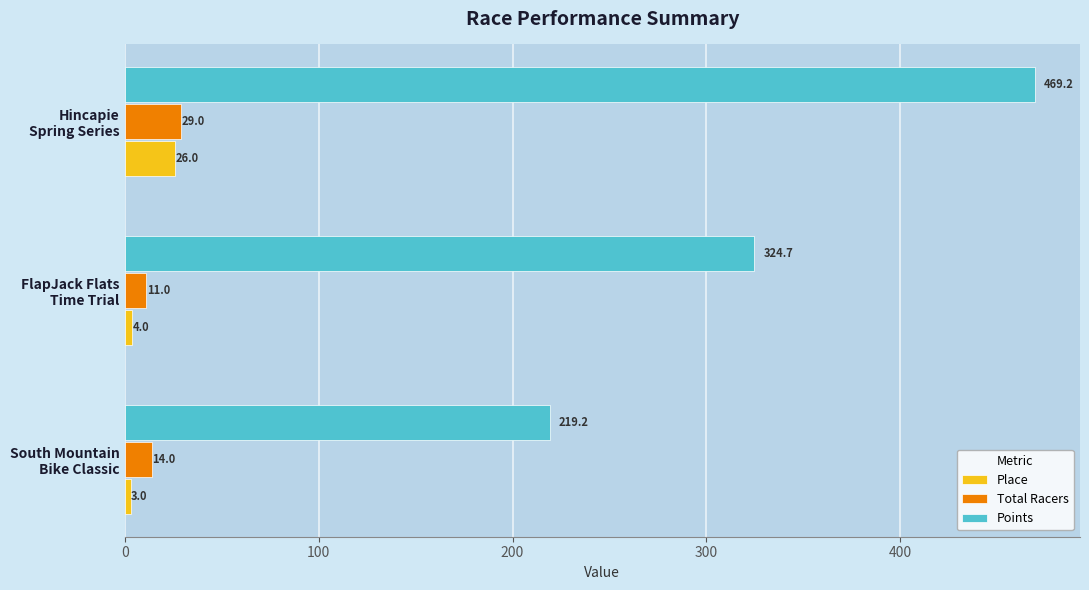

Which series has the largest total across all categories?

Points